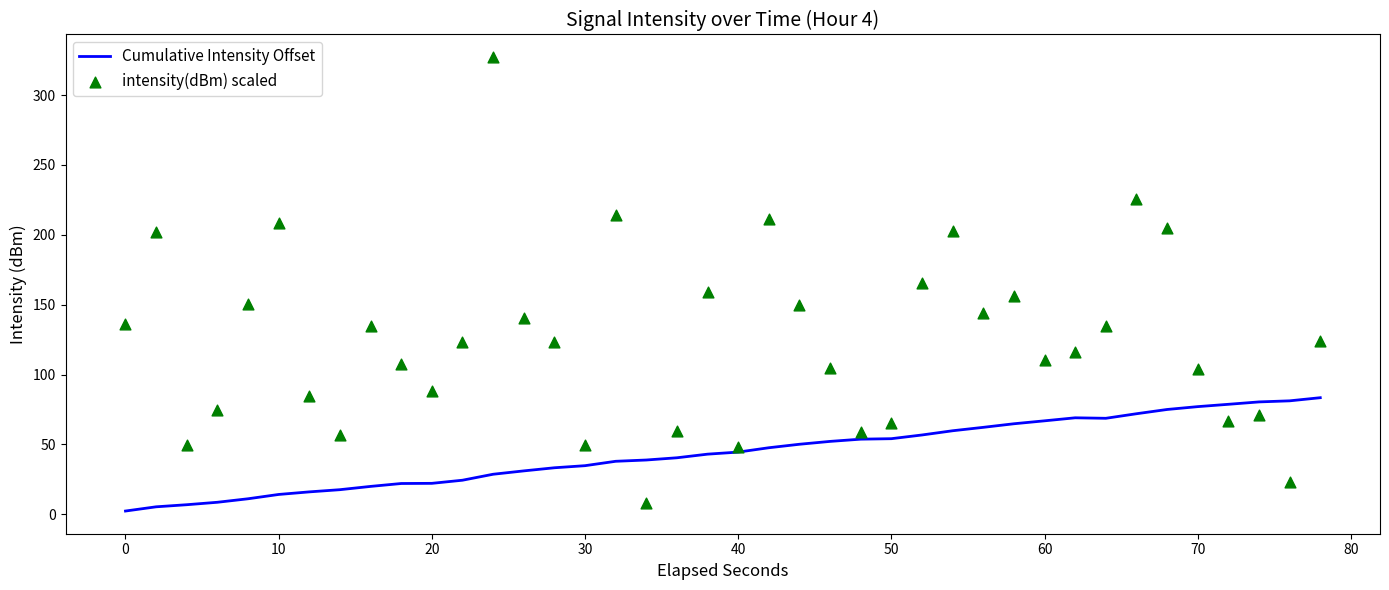

What are all the series names shown in the legend?

Cumulative Intensity Offset, intensity(dBm) scaled